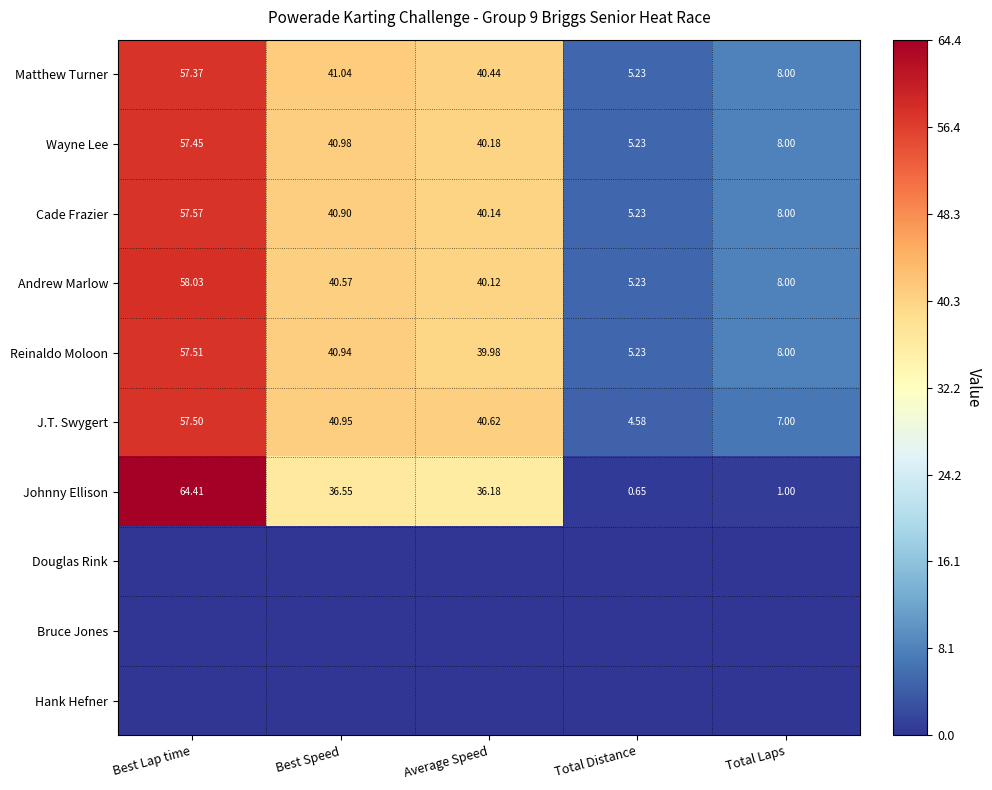

At which label does Reinaldo Moloon first exceed 39?

Best Lap time